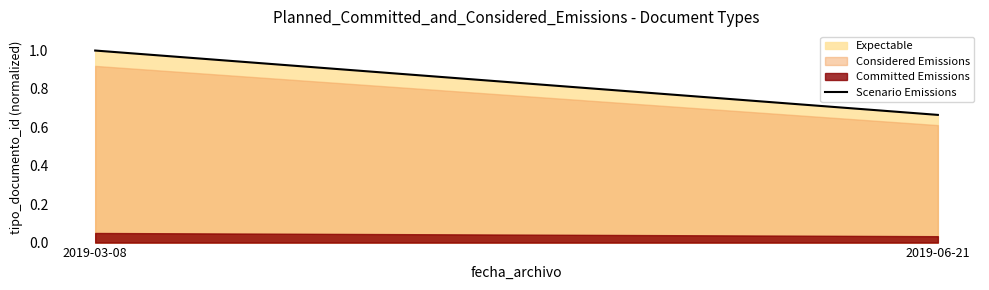

Reading right to left, what are all the values shown in this chart?

0.7	1.0